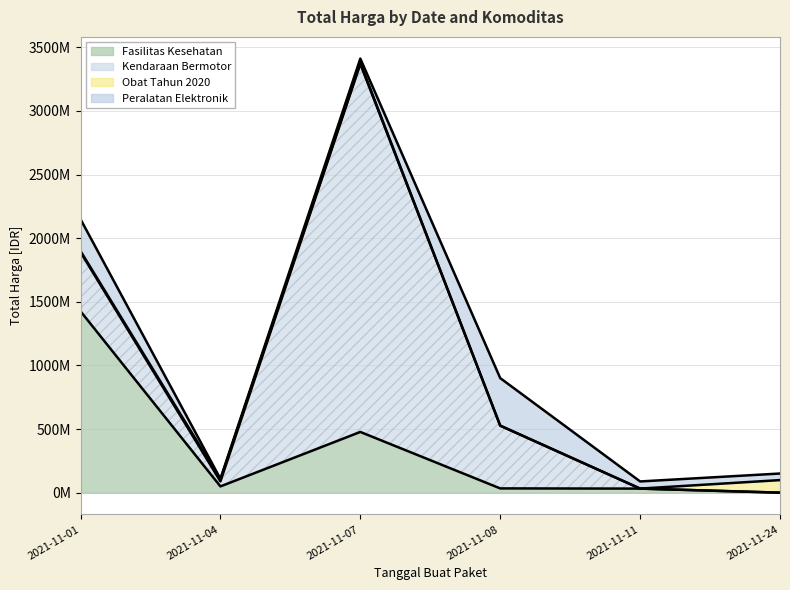

Where do Kendaraan Bermotor and Obat Tahun 2020 first cross each other?

2021-11-08 and 2021-11-11